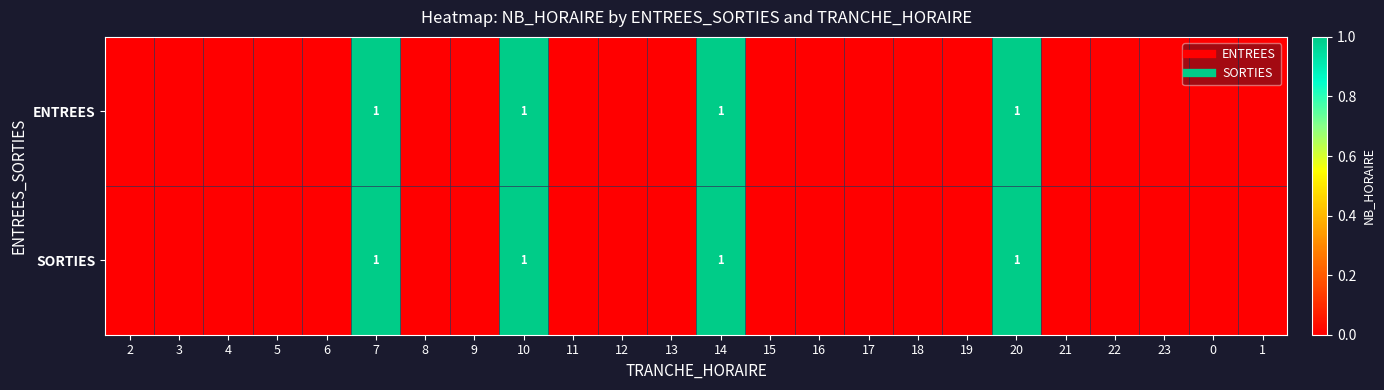

How many positive values does the SORTIES series have?

4